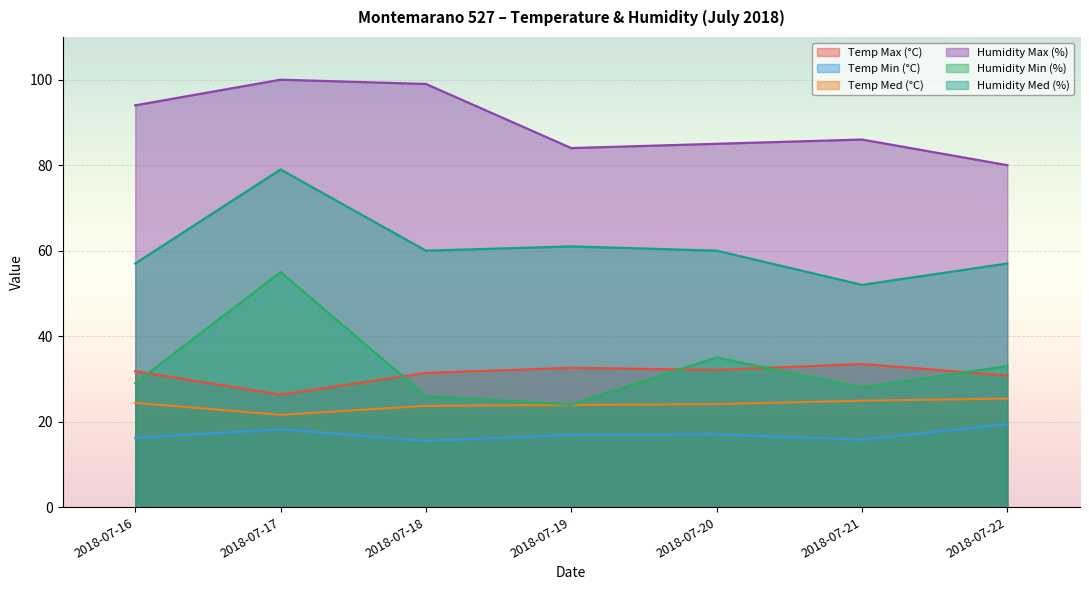

What is the average value of the Temp Min (°C) series?

17.0